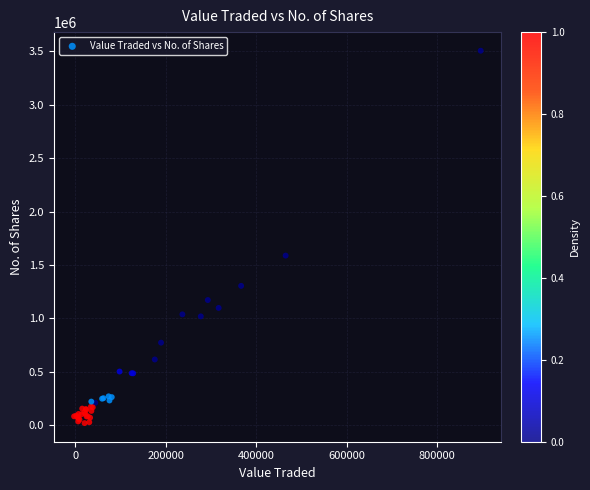

What Y value in the scatter plot is closest to 1762404?

1587445.9